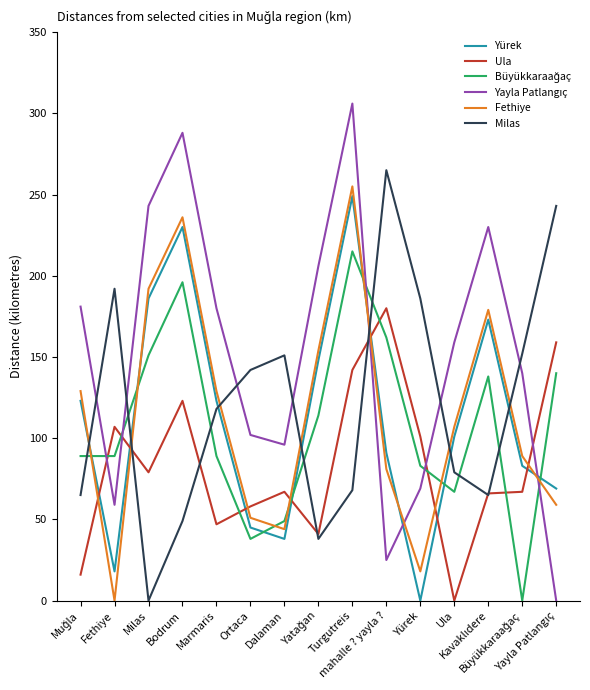

True or false: Ula has more than 0 points higher than both neighbors.

True